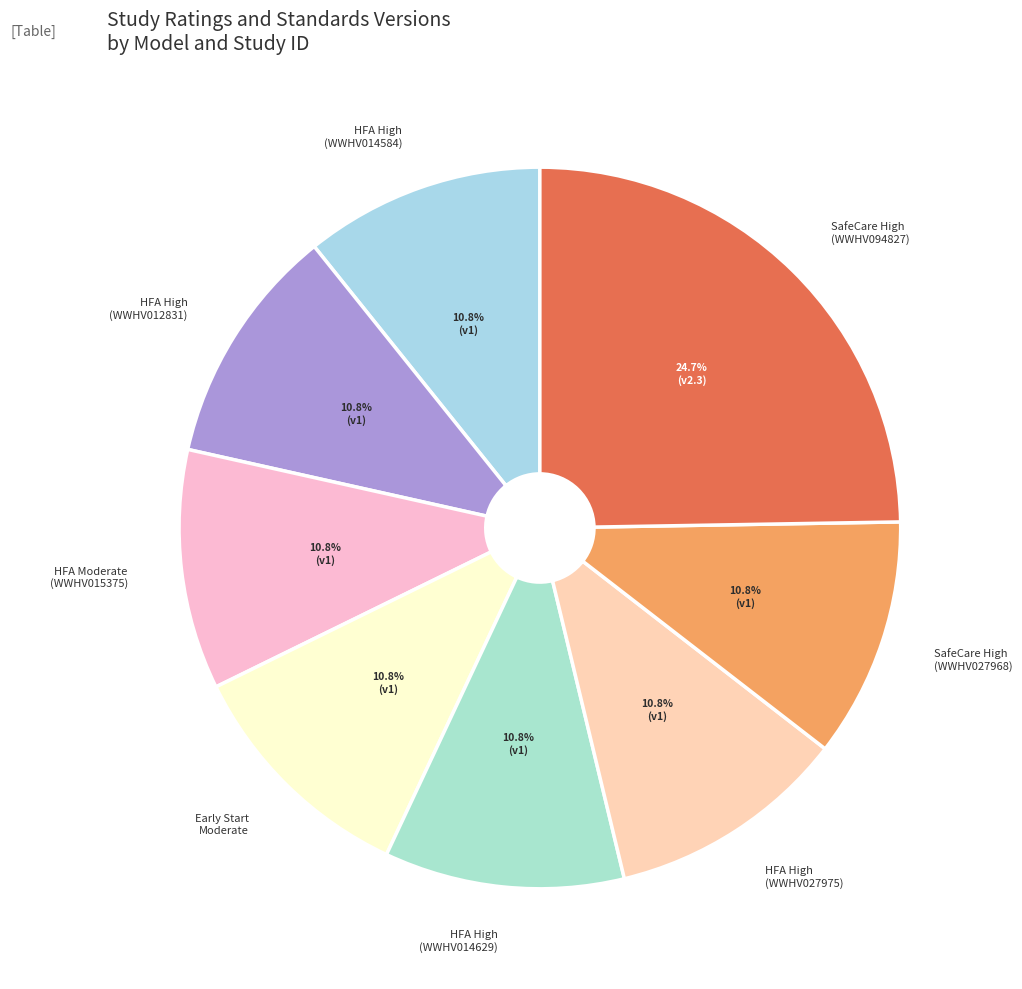

What is the ratio of the value at HFA High (WWHV027975) to the value at HFA High (WWHV014584)?

1.0